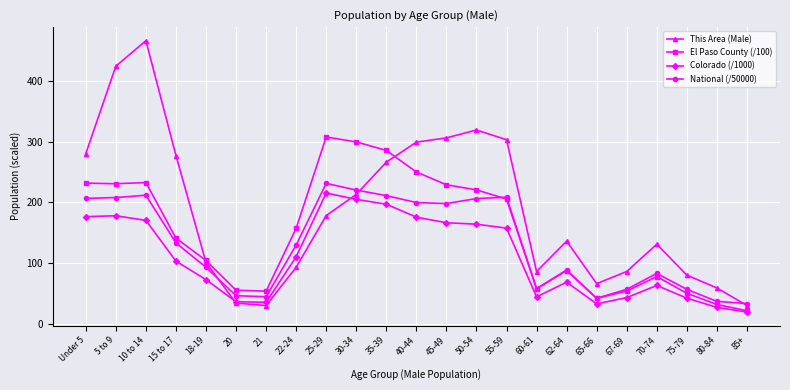

Which series has the widest spread of values?

This Area (Male)